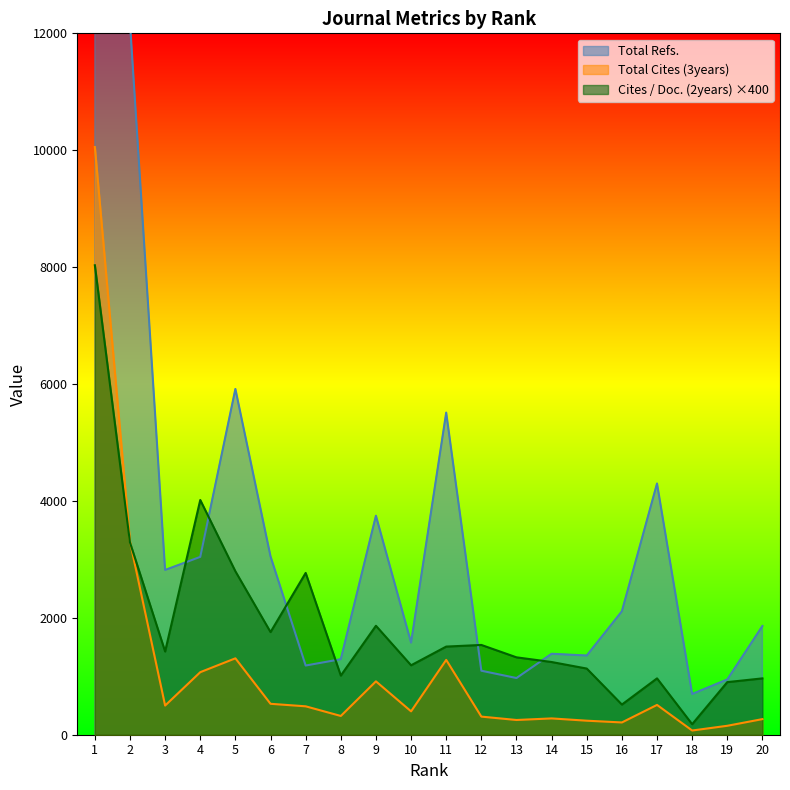

What is the value of the Total Refs. point at the 5th from the left?

5916.0